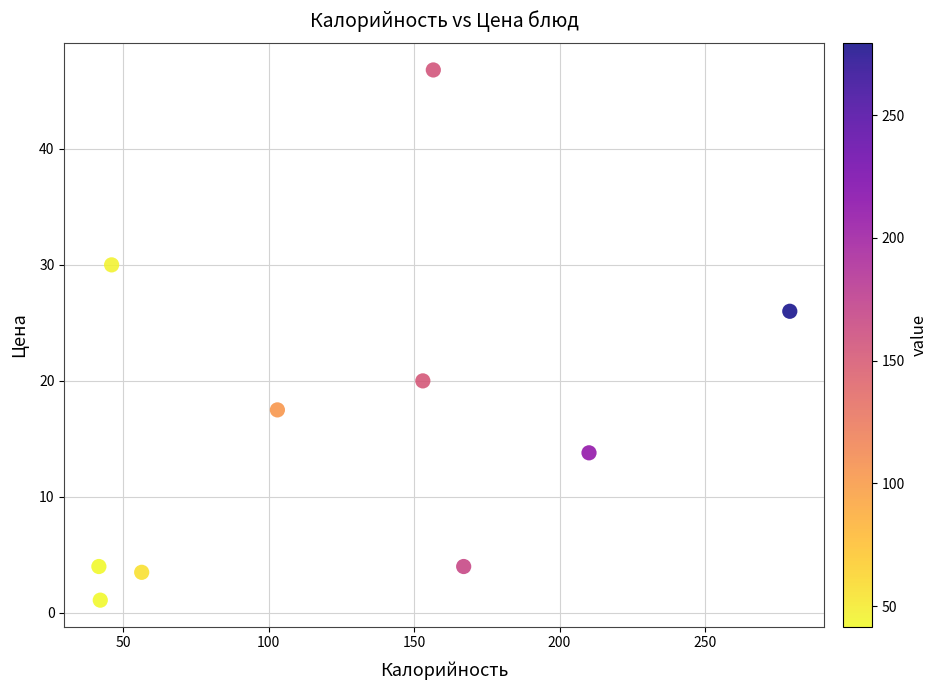

What is the range of Y values (max minus min)?

45.7